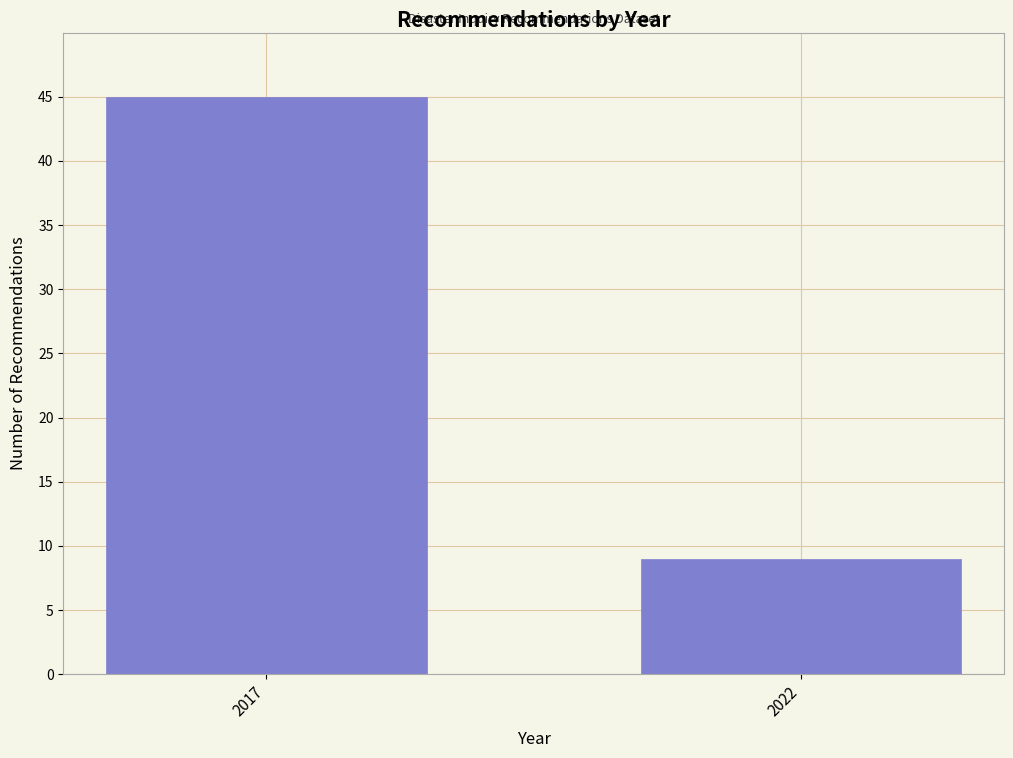

Reading right to left, transcribe all the data shown in this chart.

9	45